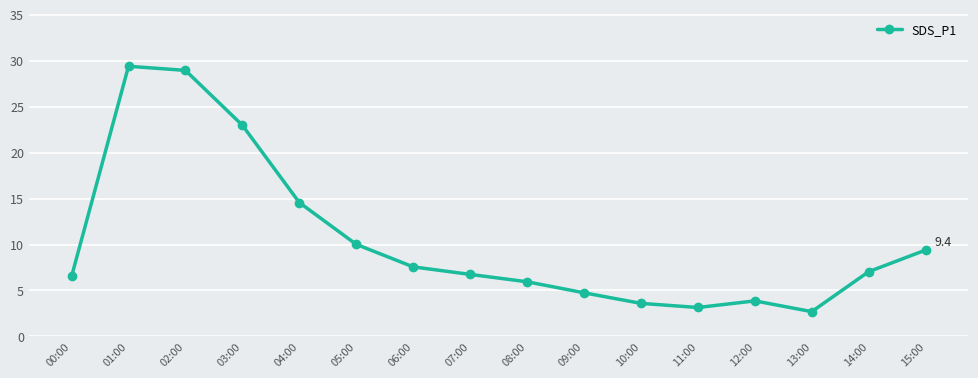

Read the value at 07:00.

6.8